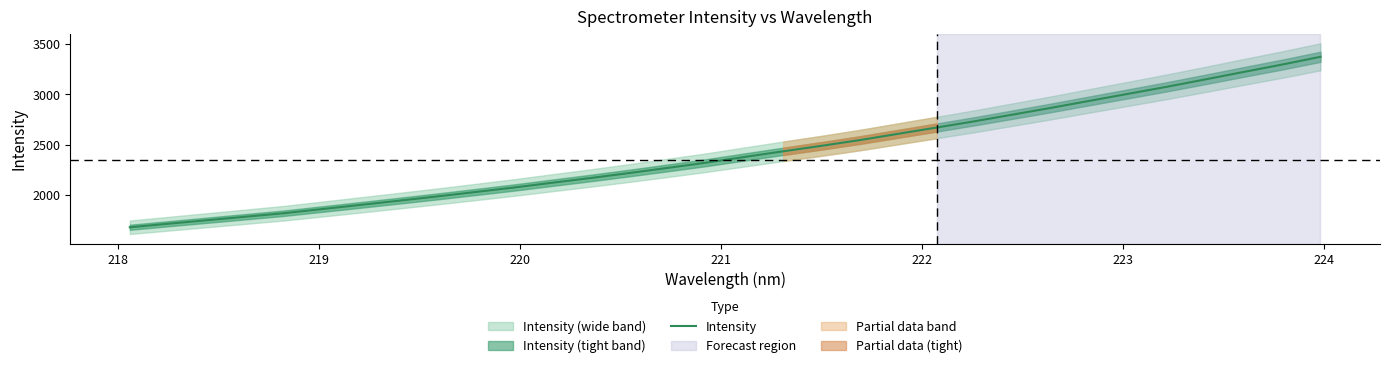

What is the highest value of the Intensity series?

3372.6